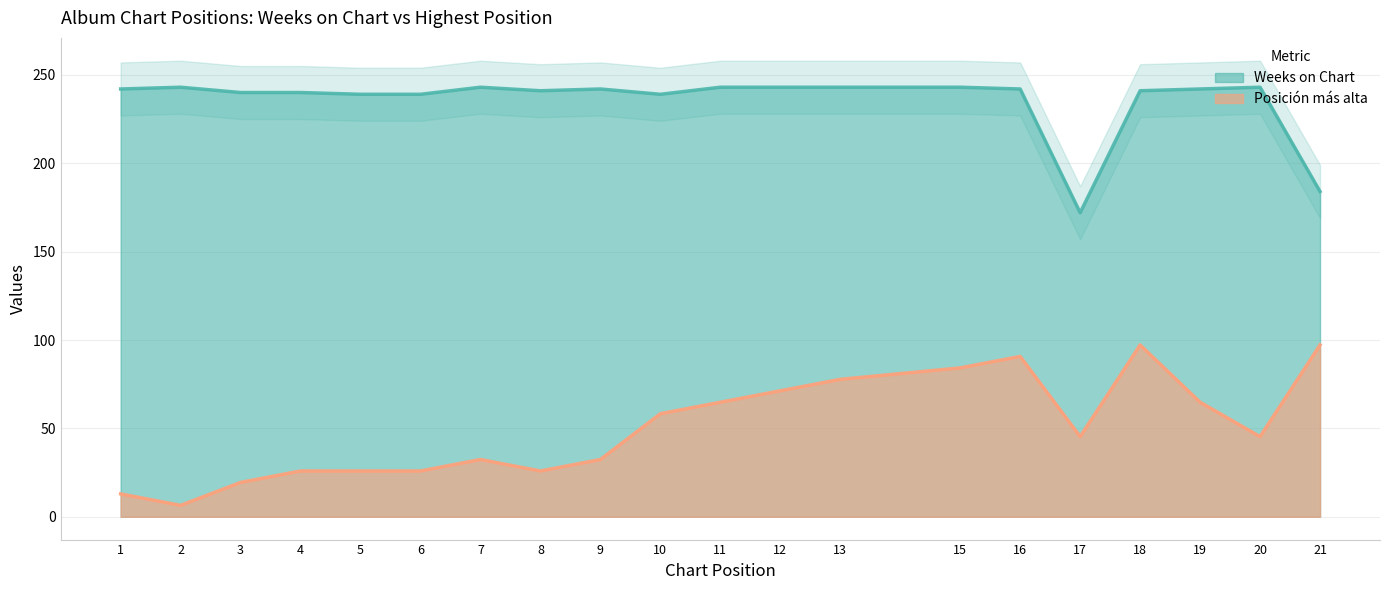

True or false: Weeks on Chart has a value of 84.5 at 5.

False